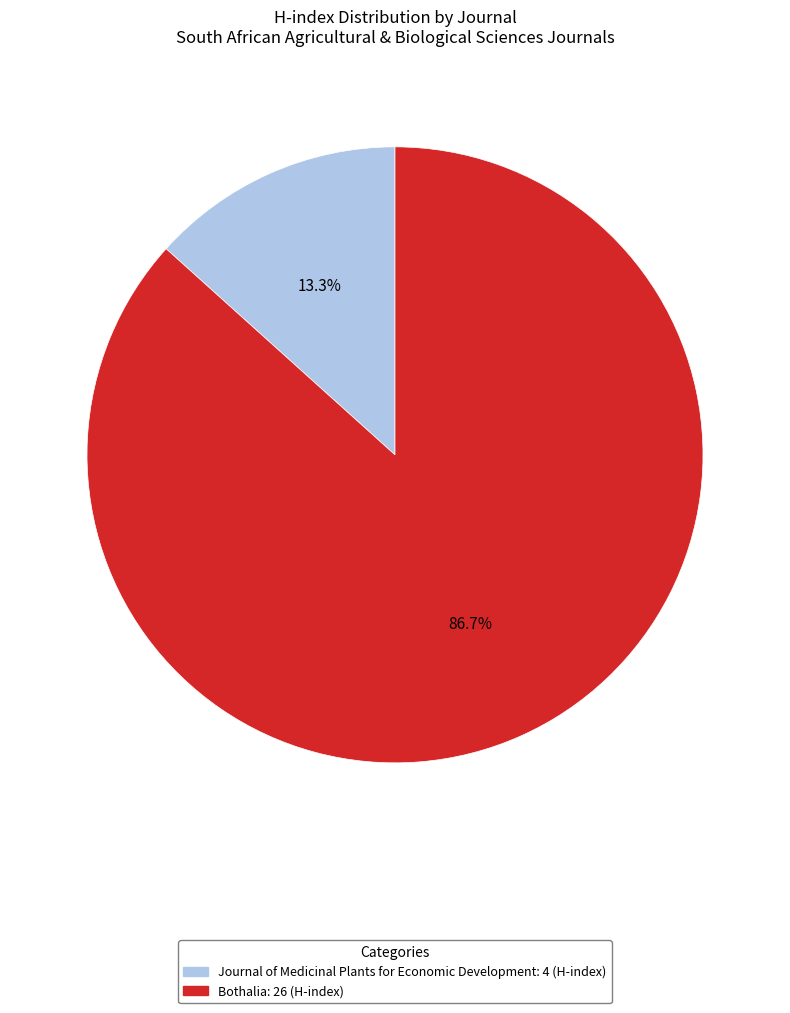

To the nearest percent, what is the difference between the largest and smallest slice percentages?

73%